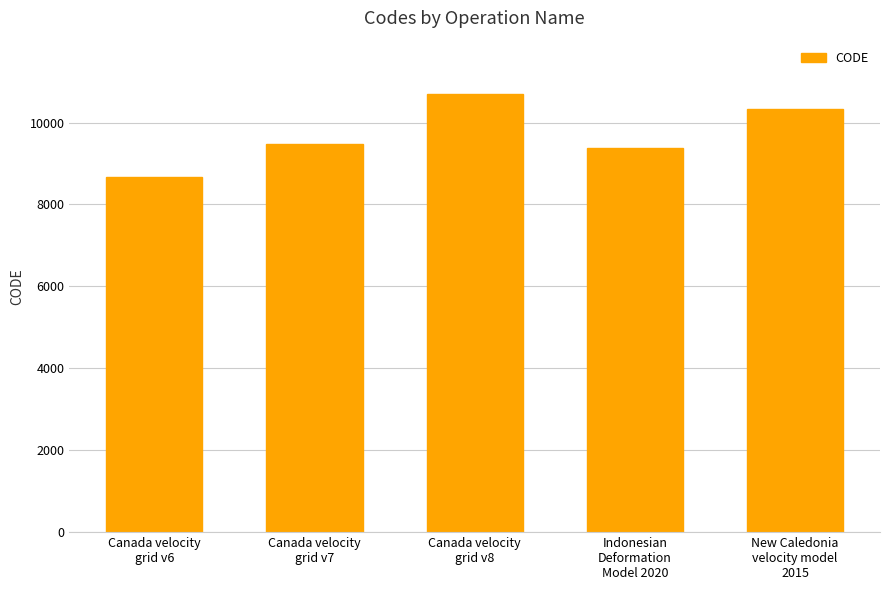

What is the label of the 1st bar from the left?

Canada velocity
grid v6